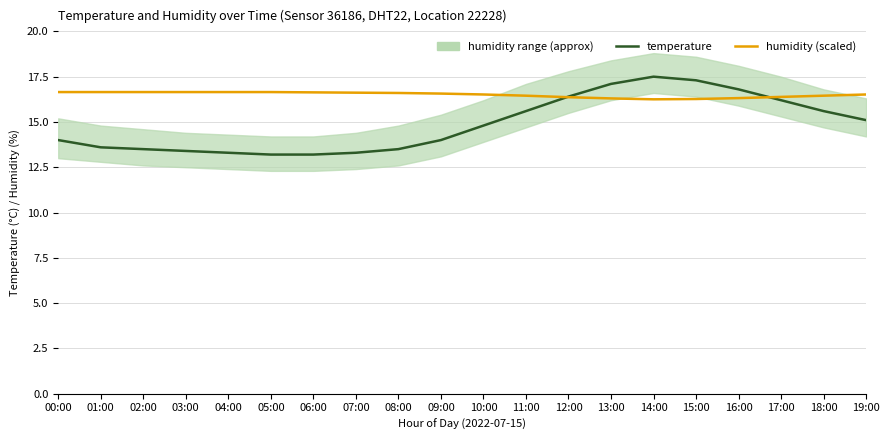

True or false: temperature and humidity (scaled) cross at least once.

True